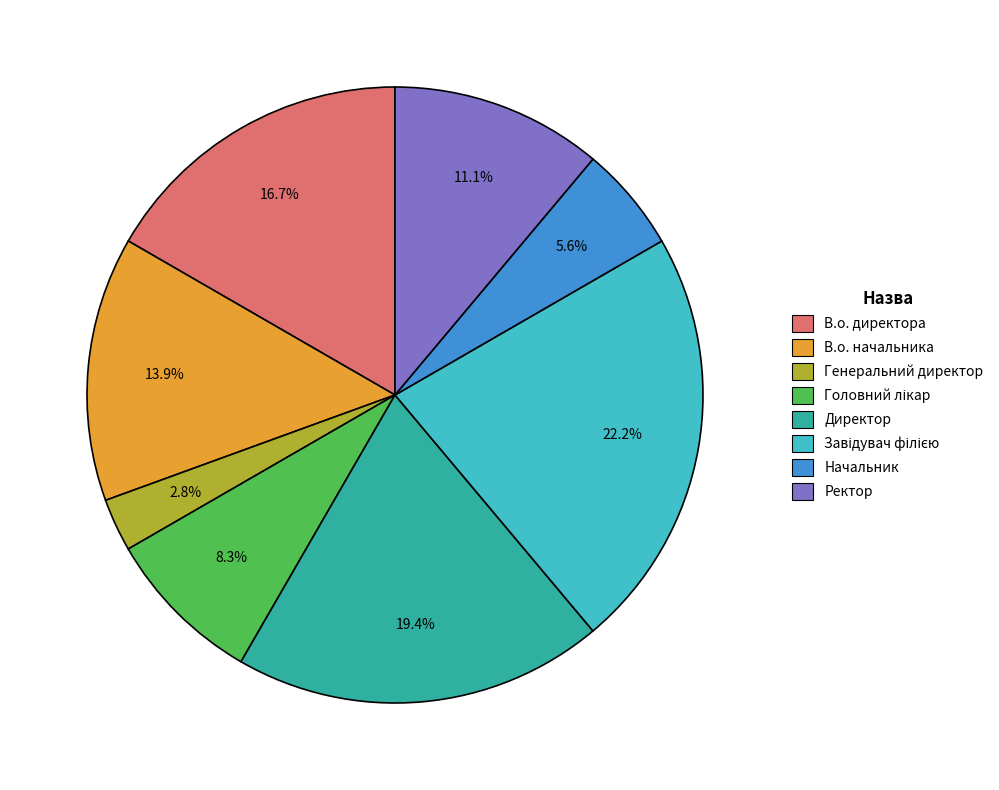

Is the sum of Начальник and В.о. начальника greater than half?

No